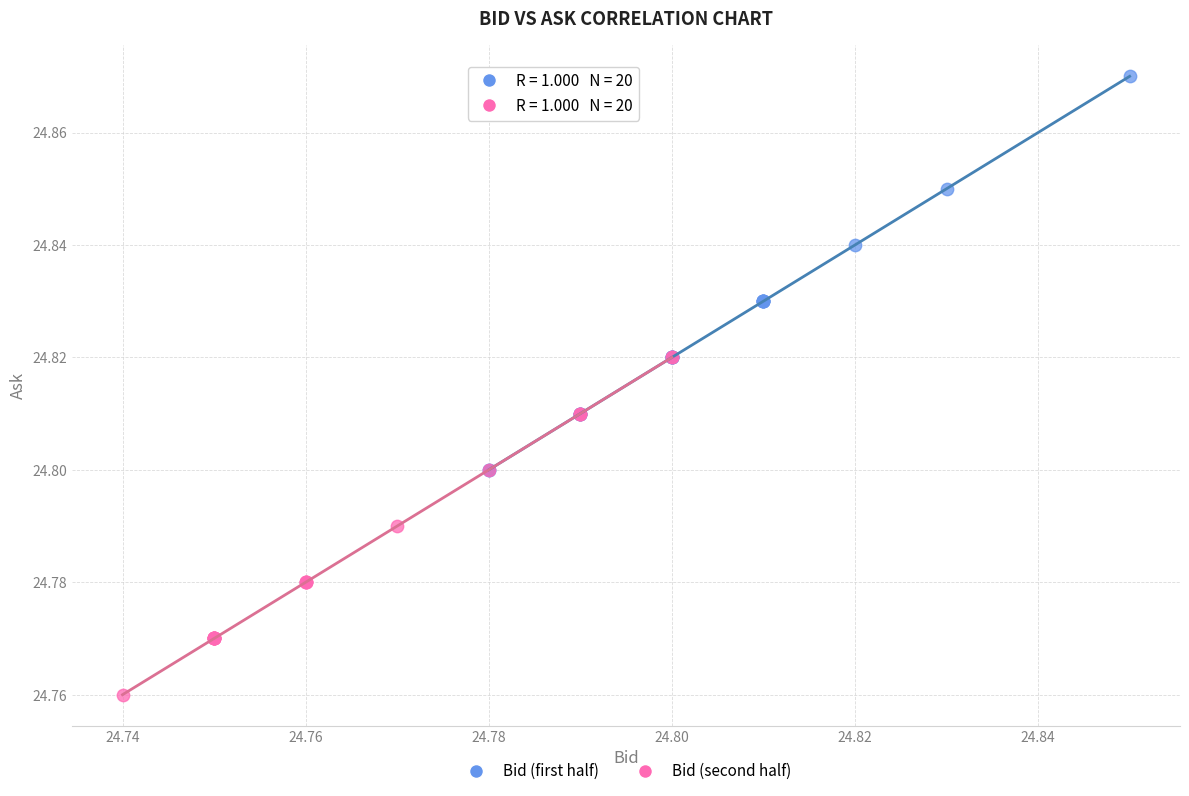

Which series has the widest spread of Y values?

Bid (first half)